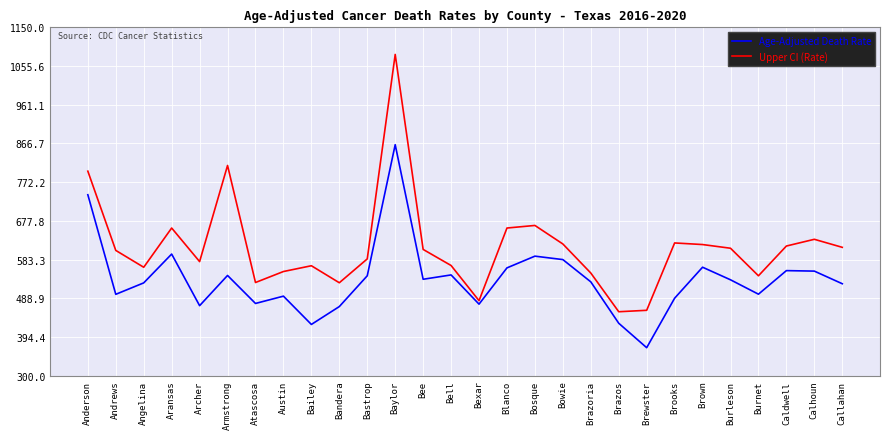

True or false: Upper CI (Rate) has more than 2 points higher than both neighbors.

True